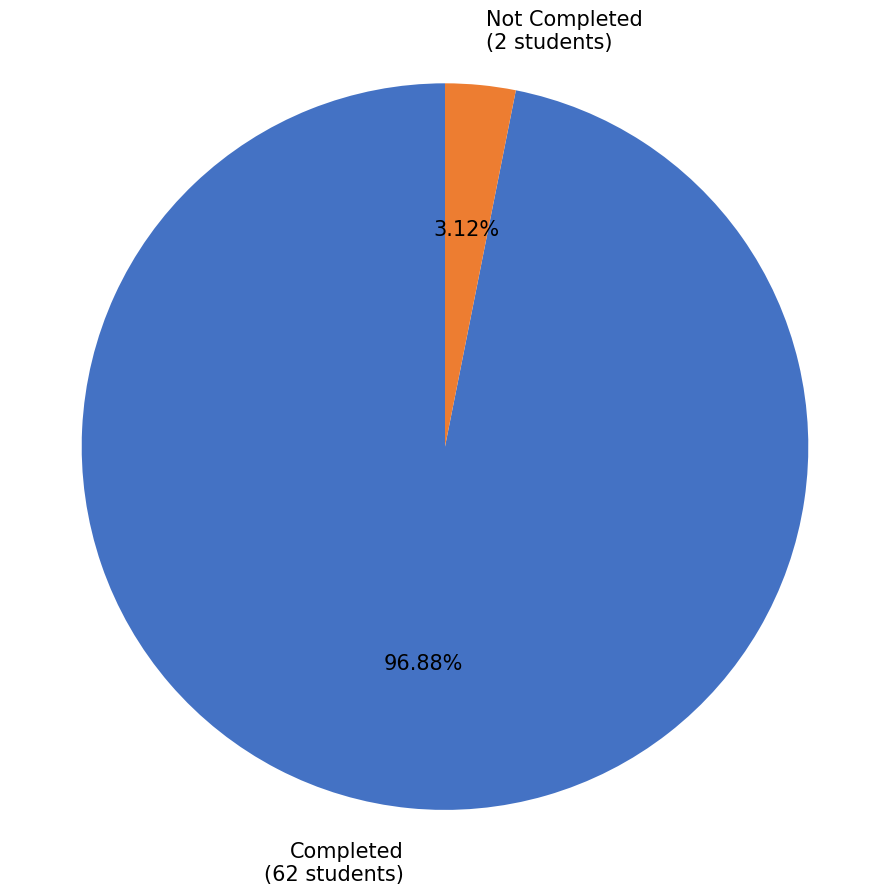

What is the largest slice in the pie chart?

Completed (62 students)